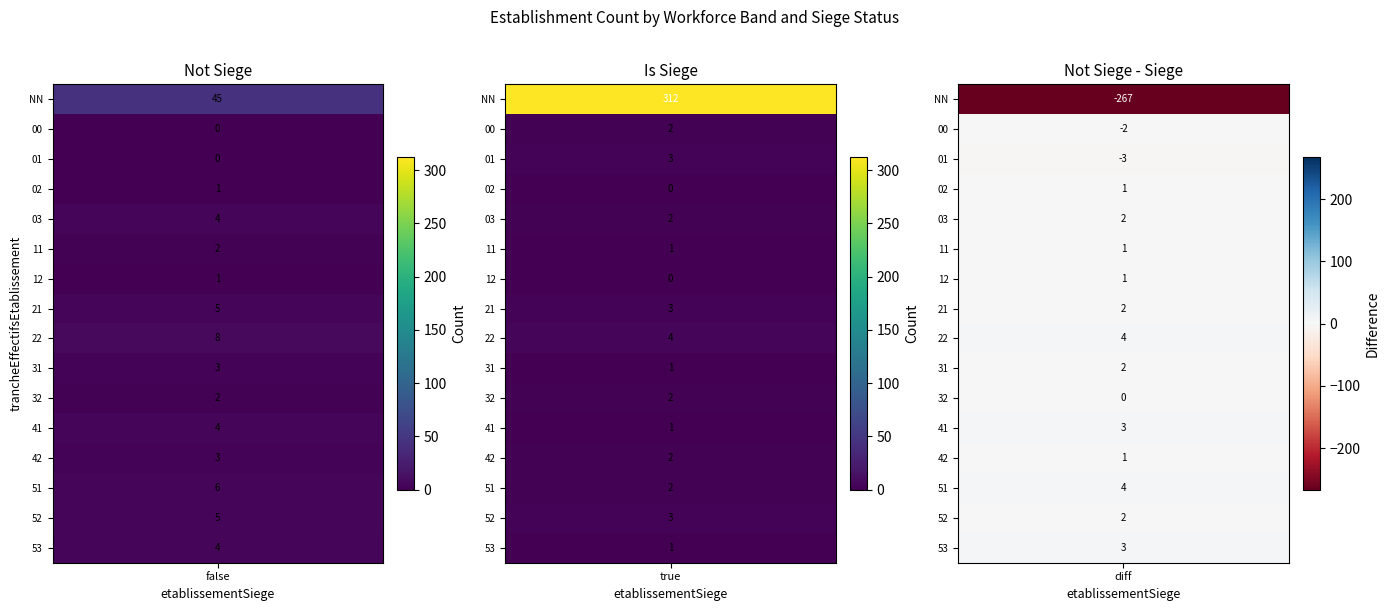

What is the sum of all values?

432